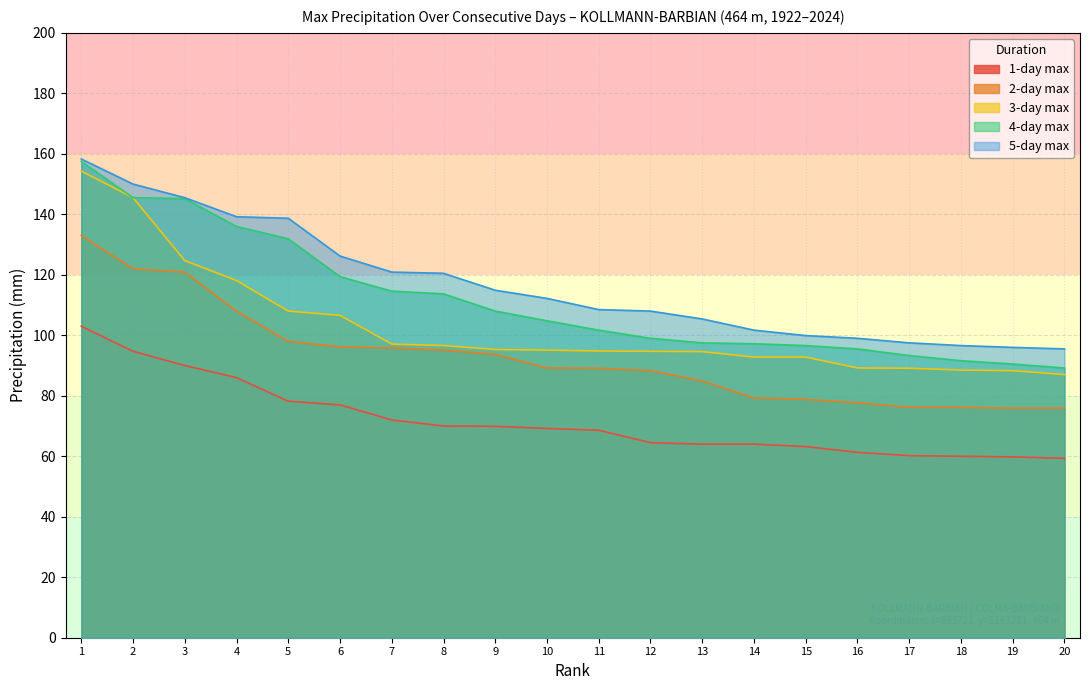

What is the difference between the highest and lowest values at 19?

36.2